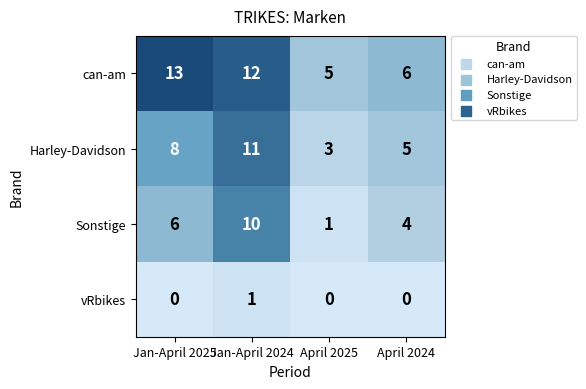

Which series has the largest total across all categories?

can-am